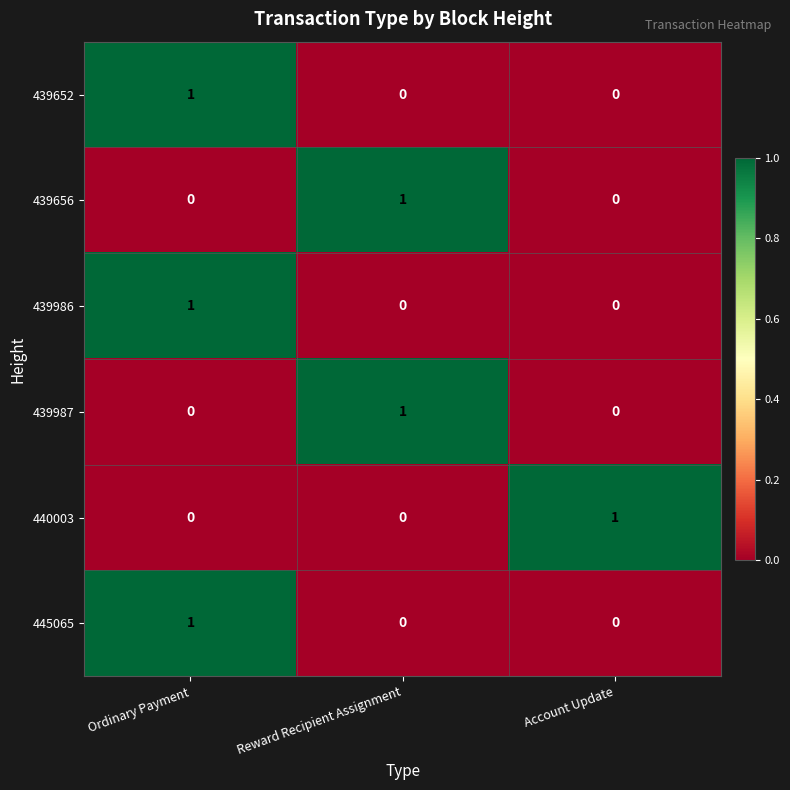

How many series are shown in this chart?

6